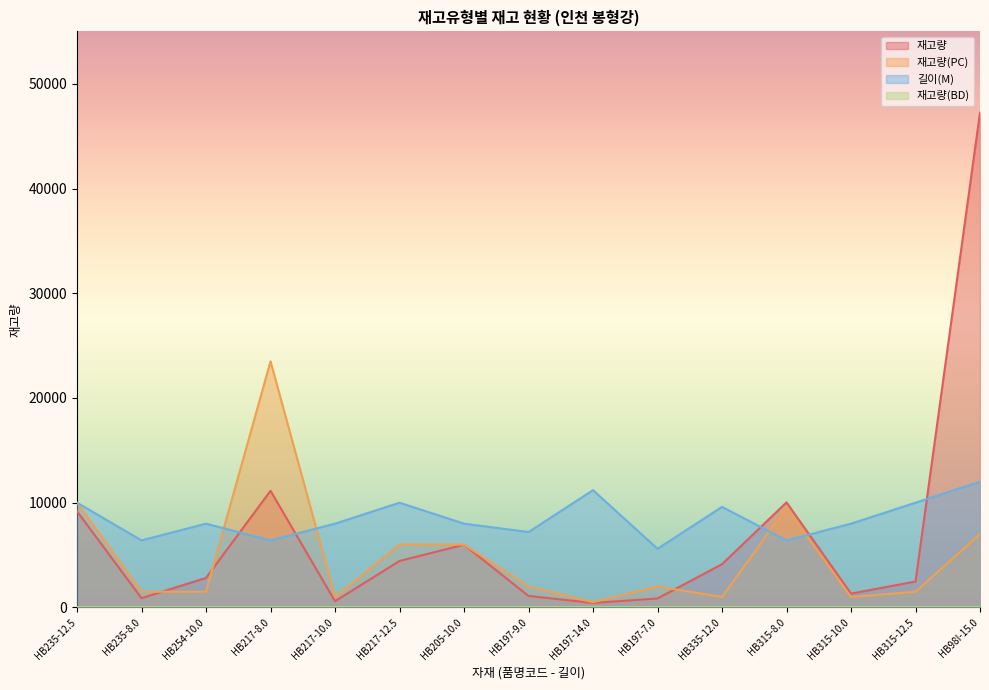

What is the minimum value for 재고량?

428